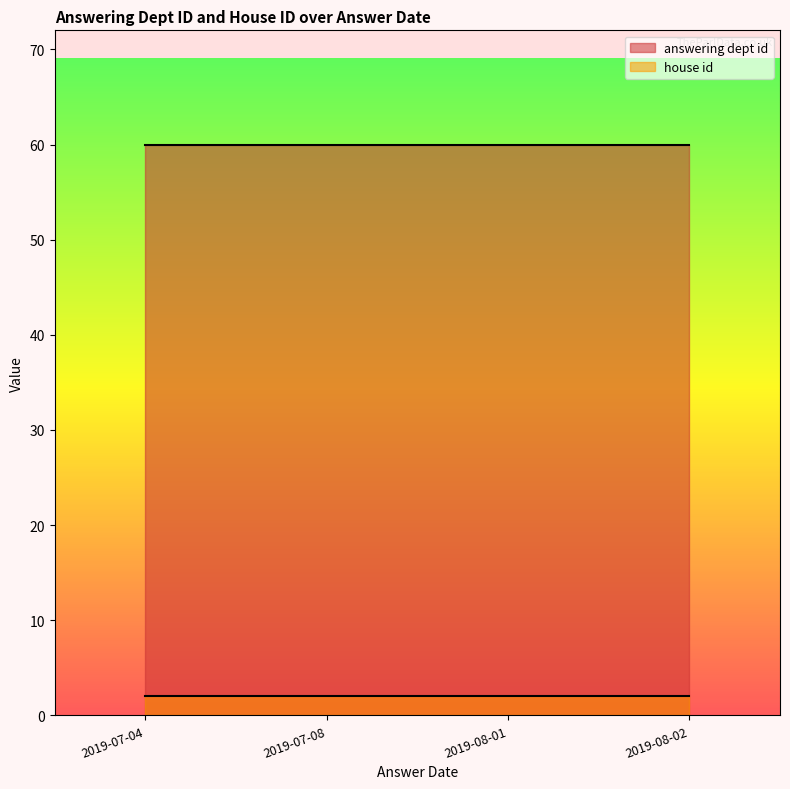

How many data points does each series have?

10